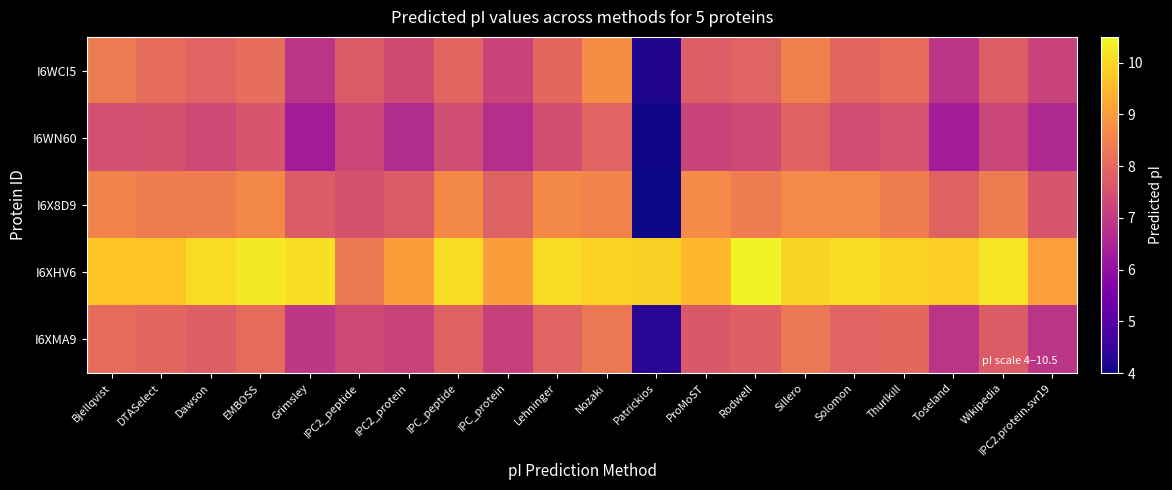

Reading right to left, extract all data points from this chart.

I6WCI5: IPC2.protein.svr19=7.1	Wikipedia=7.8	Toseland=6.8	Thurlkill=8.1	Solomon=8.0	Sillero=8.5	Rodwell=7.9	ProMoST=7.8	Patrickios=4.2	Nozaki=8.7	Lehninger=8.0	IPC_protein=7.2	IPC_peptide=8.0	IPC2_protein=7.4	IPC2_peptide=7.7	Grimsley=6.9	EMBOSS=8.1	Dawson=7.9	DTASelect=8.1	Bjellqvist=8.4
I6WN60: IPC2.protein.svr19=6.6	Wikipedia=7.2	Toseland=6.3	Thurlkill=7.5	Solomon=7.4	Sillero=7.9	Rodwell=7.3	ProMoST=7.2	Patrickios=4.0	Nozaki=7.9	Lehninger=7.4	IPC_protein=6.7	IPC_peptide=7.4	IPC2_protein=6.6	IPC2_peptide=7.3	Grimsley=6.3	EMBOSS=7.6	Dawson=7.3	DTASelect=7.5	Bjellqvist=7.5
I6X8D9: IPC2.protein.svr19=7.6	Wikipedia=8.4	Toseland=7.9	Thurlkill=8.4	Solomon=8.7	Sillero=8.7	Rodwell=8.4	ProMoST=8.7	Patrickios=4.0	Nozaki=8.6	Lehninger=8.7	IPC_protein=7.9	IPC_peptide=8.7	IPC2_protein=7.7	IPC2_peptide=7.5	Grimsley=7.7	EMBOSS=8.6	Dawson=8.4	DTASelect=8.4	Bjellqvist=8.5
I6XHV6: IPC2.protein.svr19=9.1	Wikipedia=10.2	Toseland=9.9	Thurlkill=9.9	Solomon=10.1	Sillero=10.0	Rodwell=10.4	ProMoST=9.5	Patrickios=9.9	Nozaki=9.9	Lehninger=10.1	IPC_protein=9.0	IPC_peptide=10.1	IPC2_protein=9.0	IPC2_peptide=8.3	Grimsley=10.1	EMBOSS=10.3	Dawson=10.1	DTASelect=9.7	Bjellqvist=9.7
I6XMA9: IPC2.protein.svr19=6.9	Wikipedia=7.7	Toseland=6.9	Thurlkill=8.0	Solomon=7.9	Sillero=8.3	Rodwell=7.8	ProMoST=7.7	Patrickios=4.3	Nozaki=8.3	Lehninger=7.9	IPC_protein=7.1	IPC_peptide=7.9	IPC2_protein=7.2	IPC2_peptide=7.3	Grimsley=6.9	EMBOSS=8.0	Dawson=7.8	DTASelect=7.9	Bjellqvist=8.1